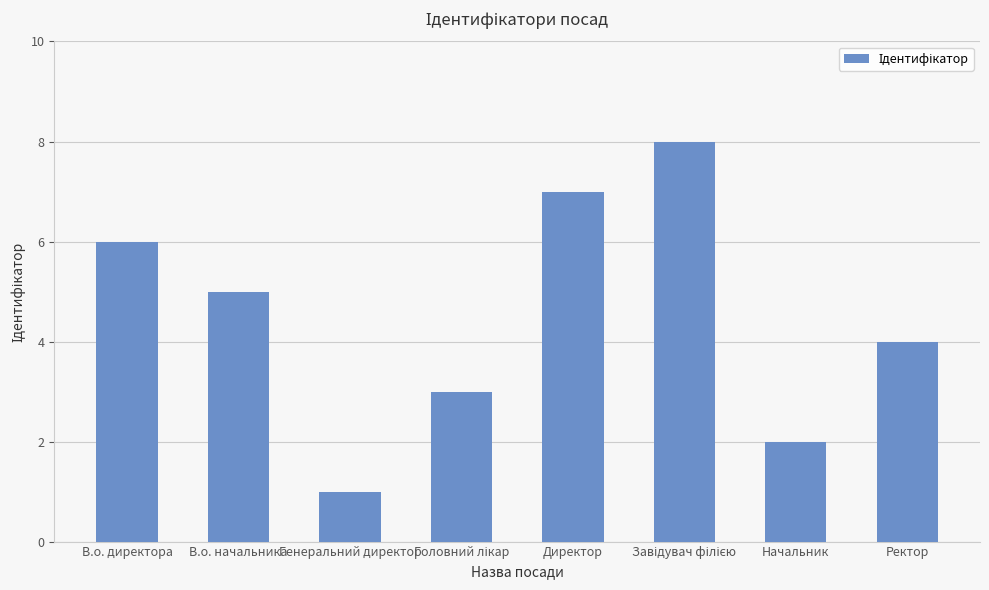

What is the label of the 4th bar from the right?

Директор